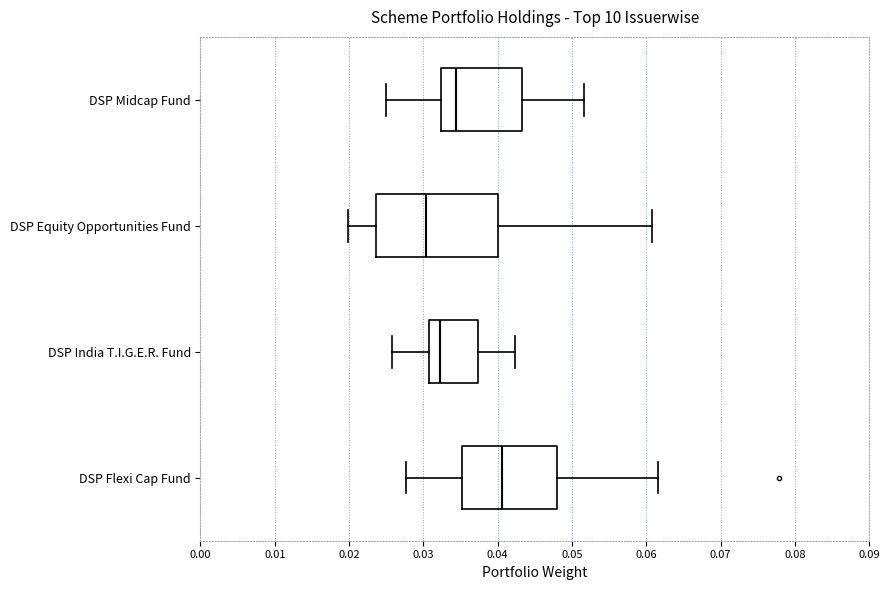

Which box is the widest, from its left edge to its right edge?

DSP Equity Opportunities Fund